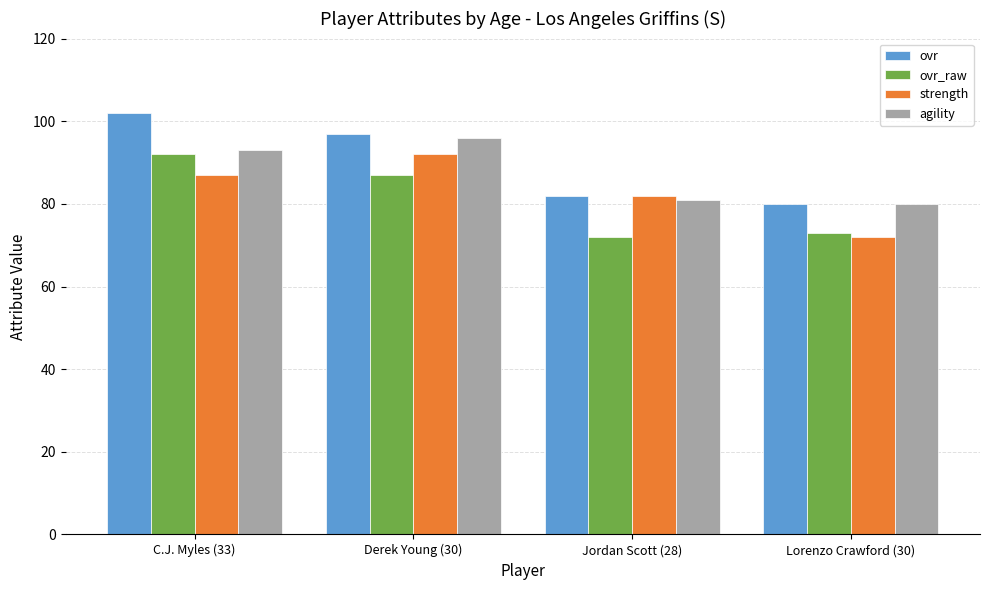

Where does the ovr series first go above 97?

C.J. Myles (33)